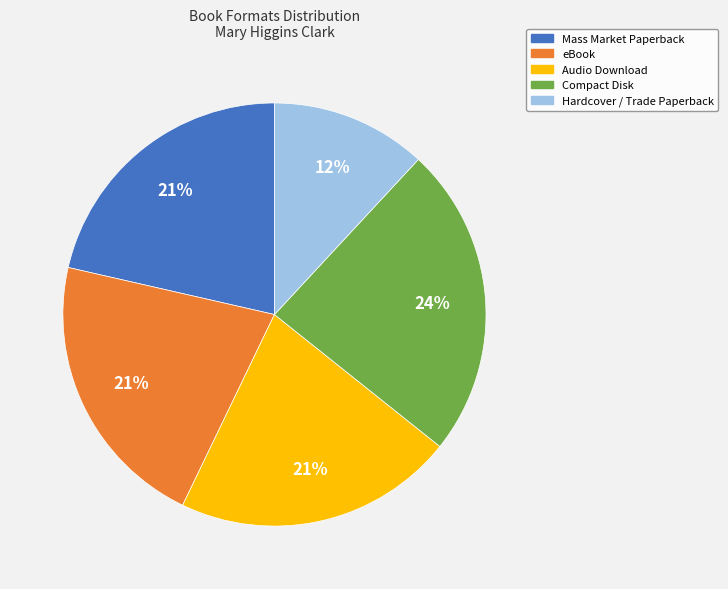

The eBook slice represents 16% of the pie. True or false?

False